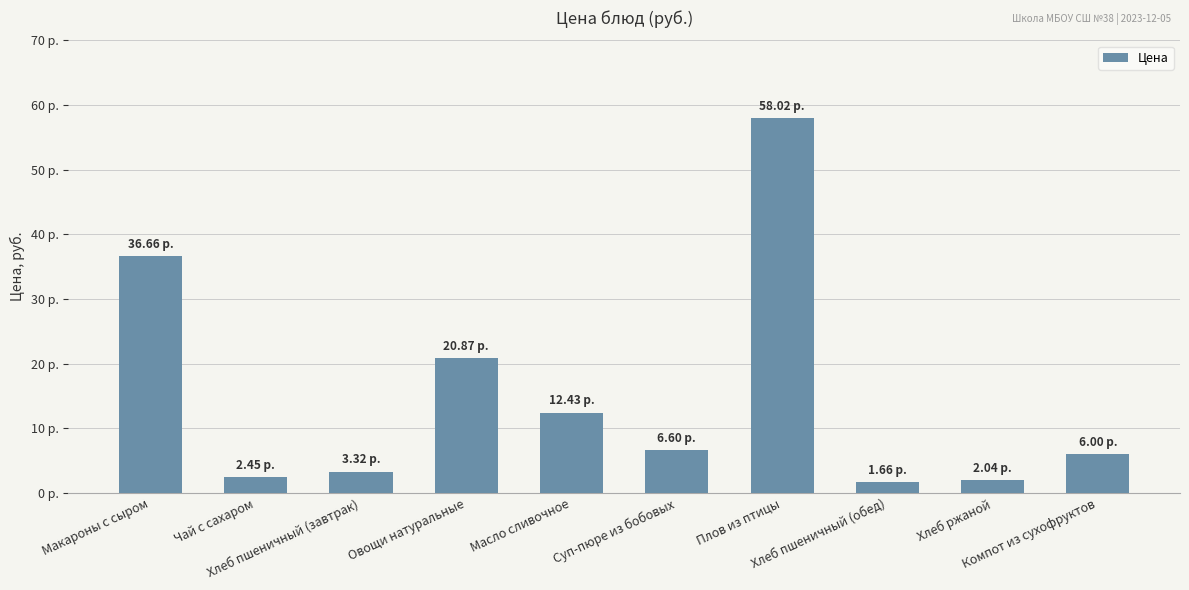

What is the sum of the values at Овощи натуральные and Макароны с сыром?

57.5